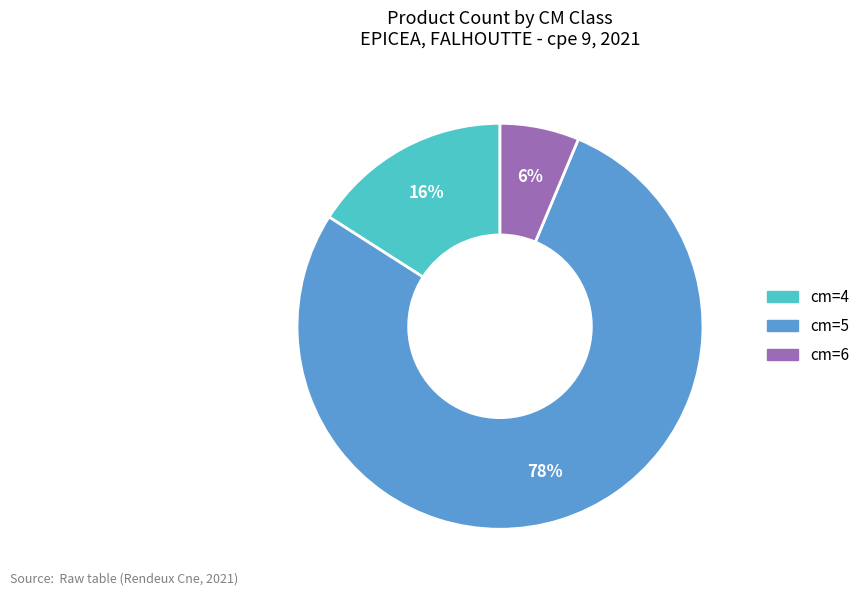

Do cm=5 and cm=4 together represent more than half of the pie?

Yes